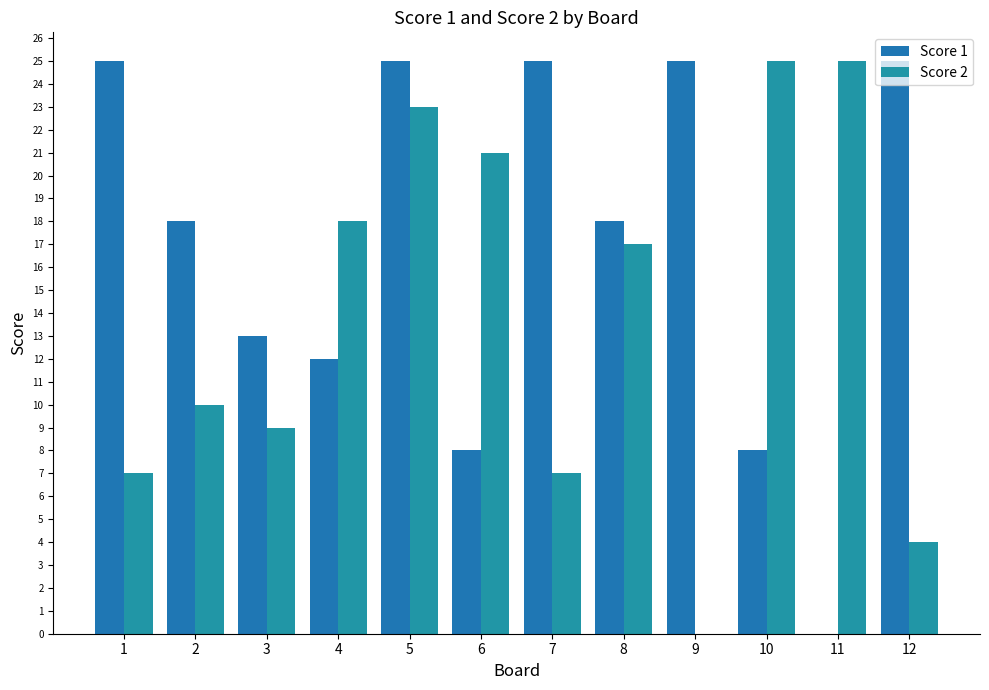

Where is Score 2 nearest to the value 12?

2